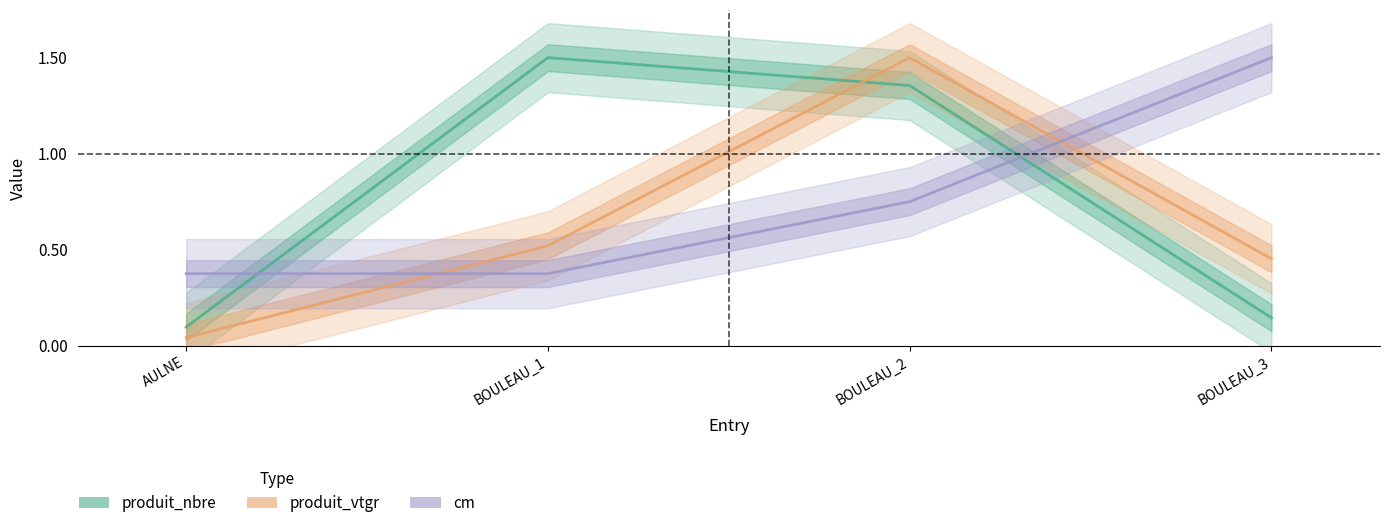

Which has a higher value, BOULEAU_2 or BOULEAU_3?

BOULEAU_2